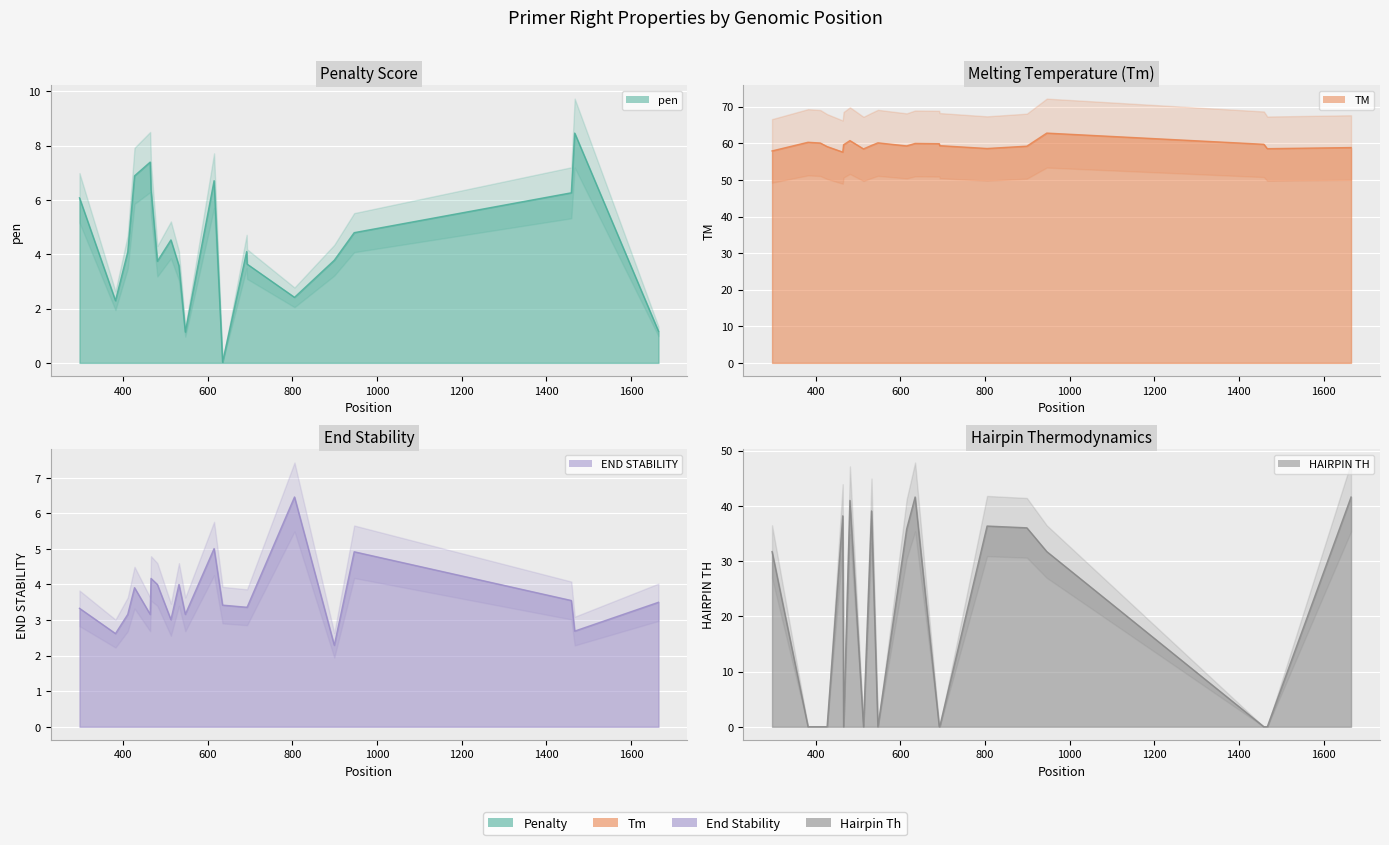

What is the difference between the maximum and minimum values in the PRIMER_RIGHT_0_HAIRPIN_TH series?

41.6